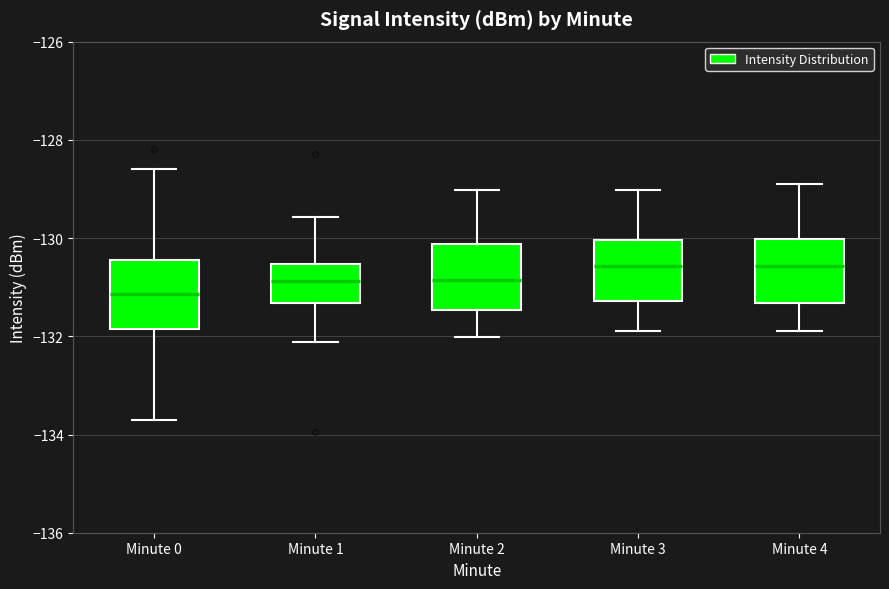

Which box has the lowest median line?

Minute 0